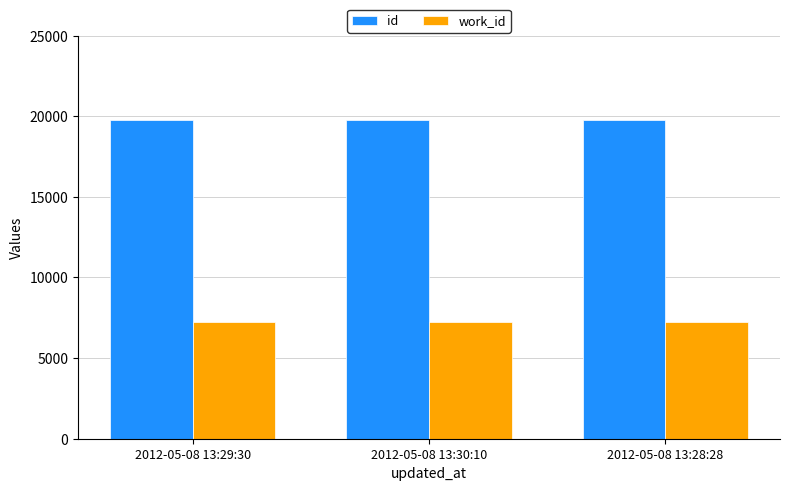

What position from the left is 2012-05-08 13:29:30?

1